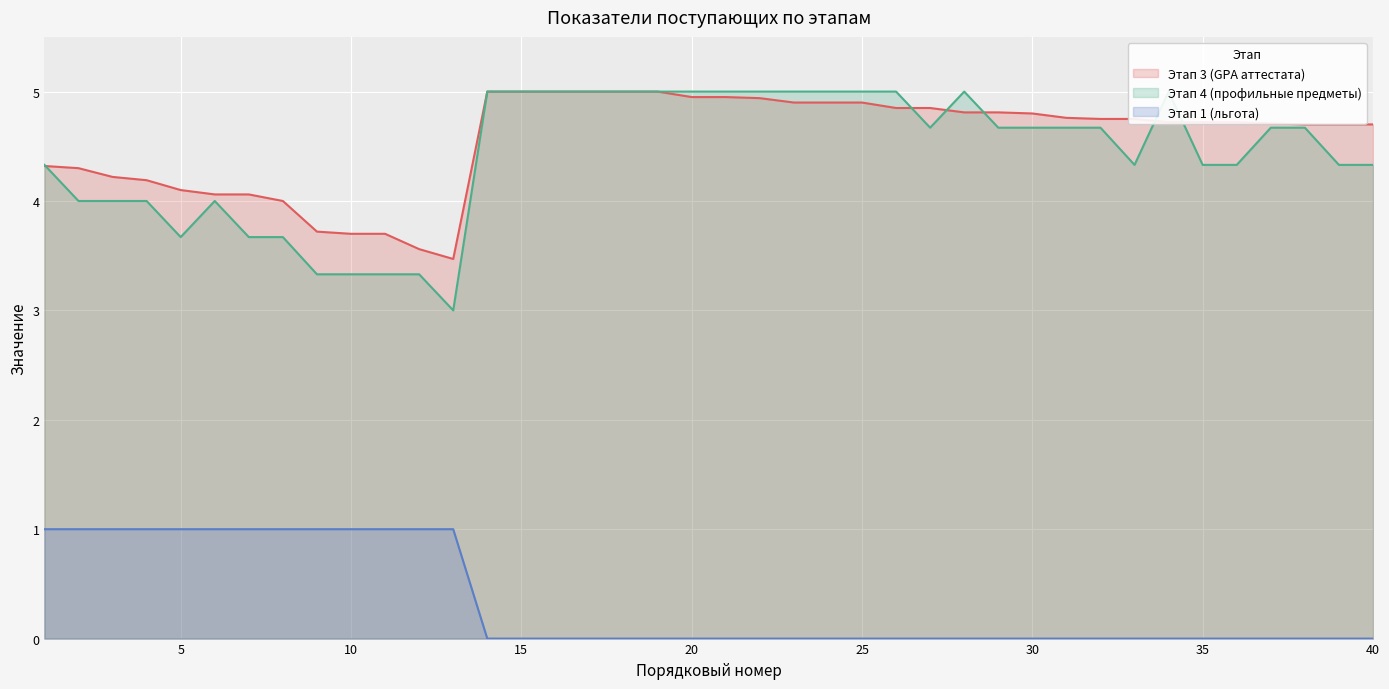

Where does the Этап 4 (профильные предметы) series first go above 4?

1